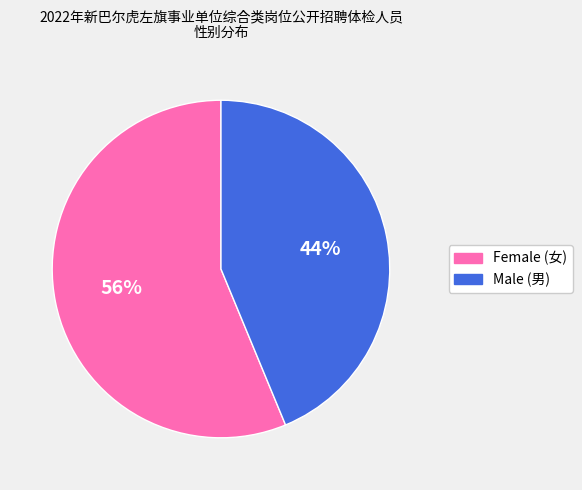

To the nearest percent, what is the average slice percentage?

50%